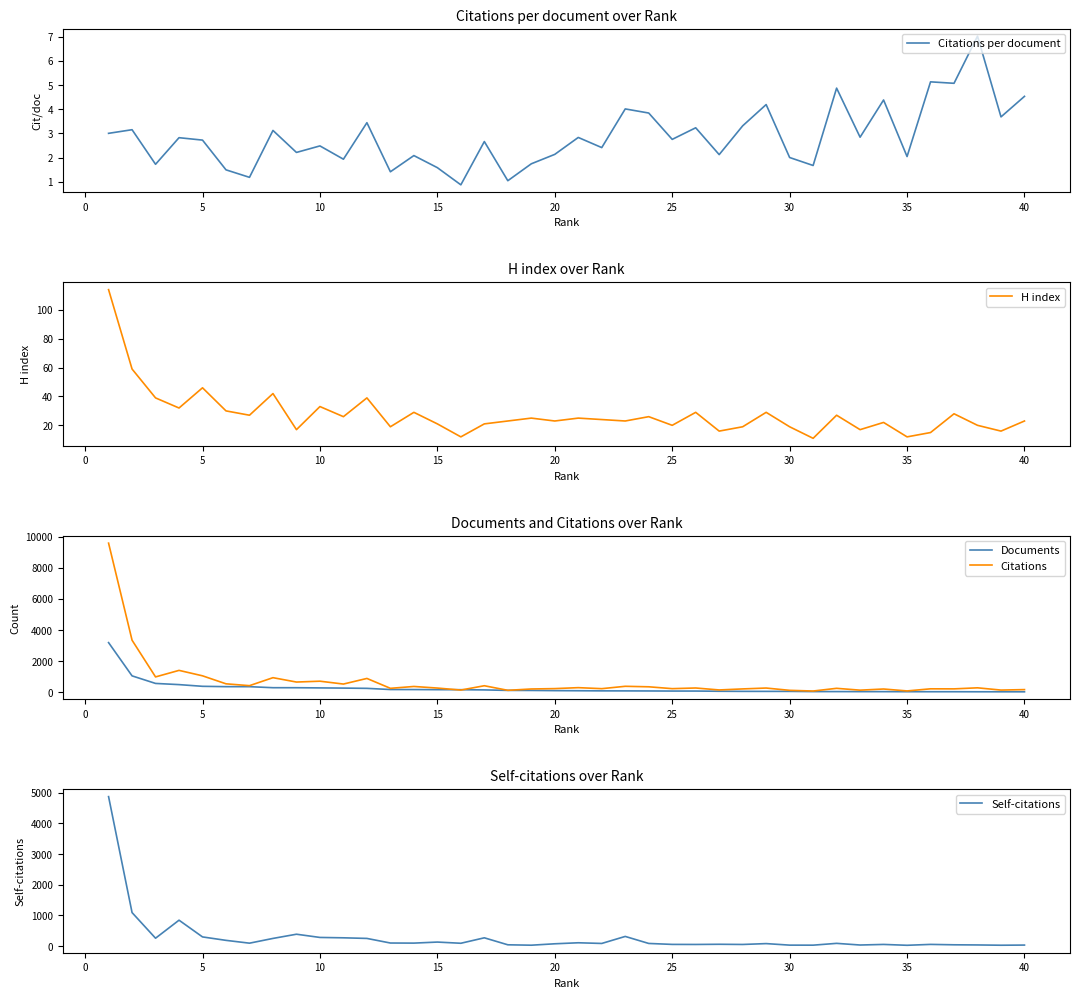

What is the highest value of the Citations series?

9576